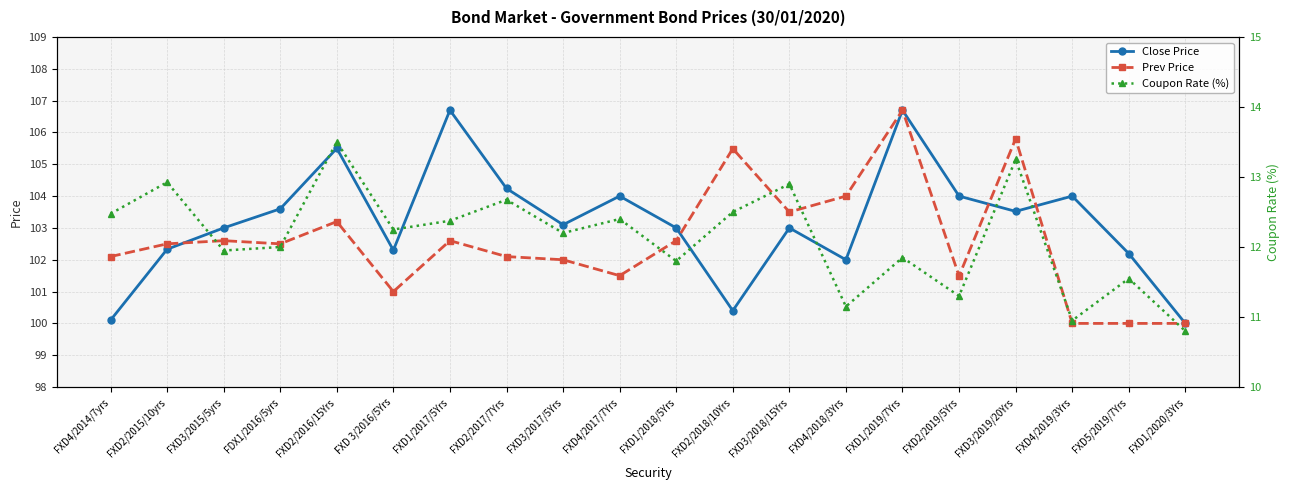

What is the average value of the Close Price series?

103.2